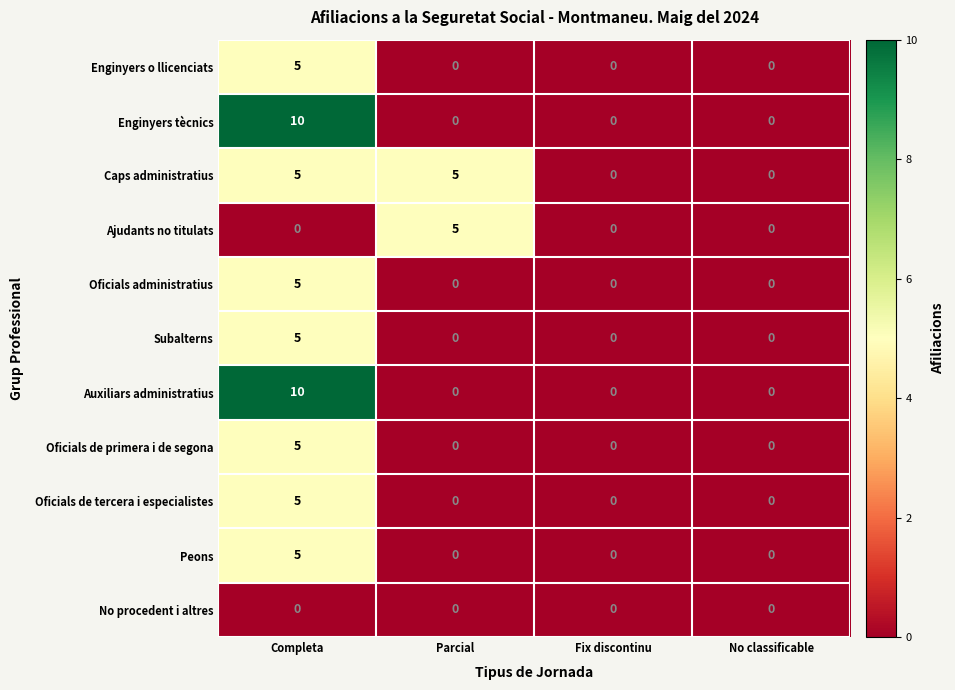

What is the difference between the highest and lowest values at Parcial?

5